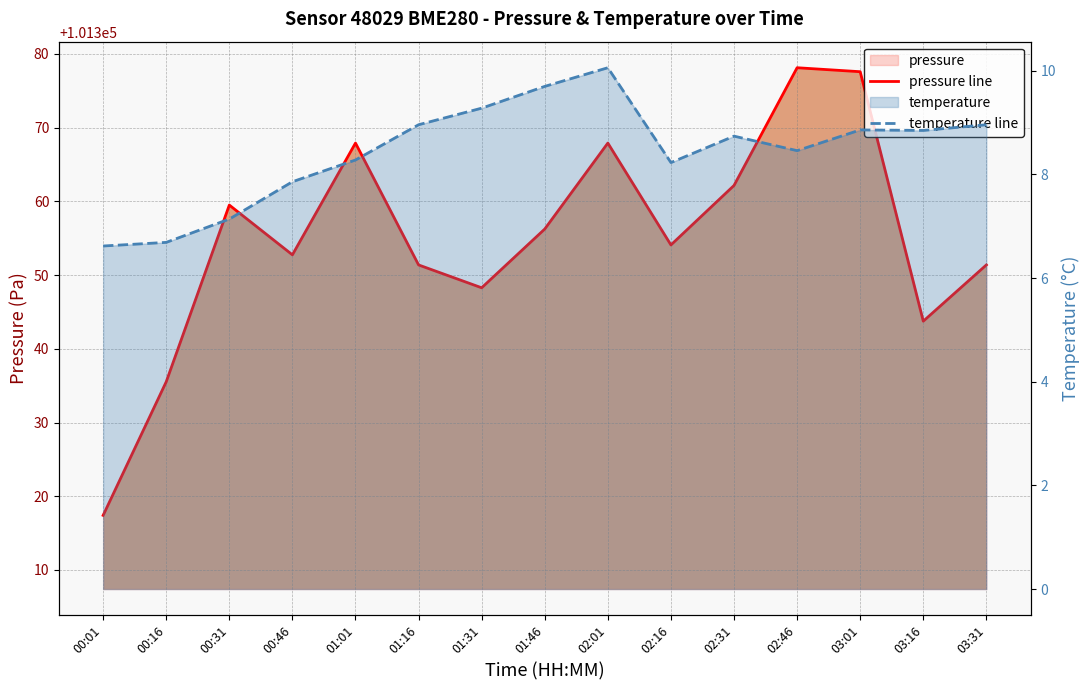

At which category does pressure line reach its first local valley?

00:46